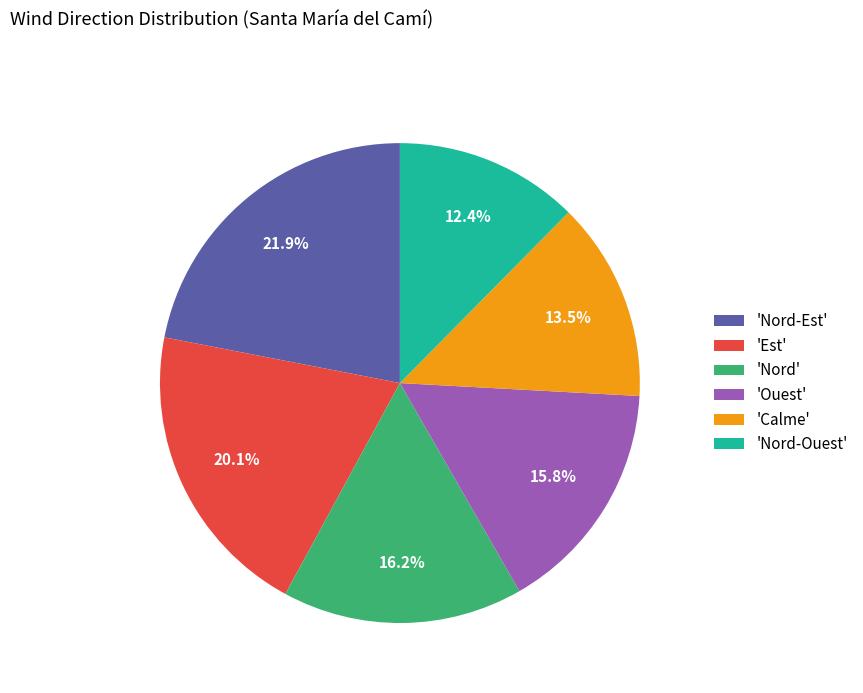

How much of the chart is everything except 'Nord'?

83.8%